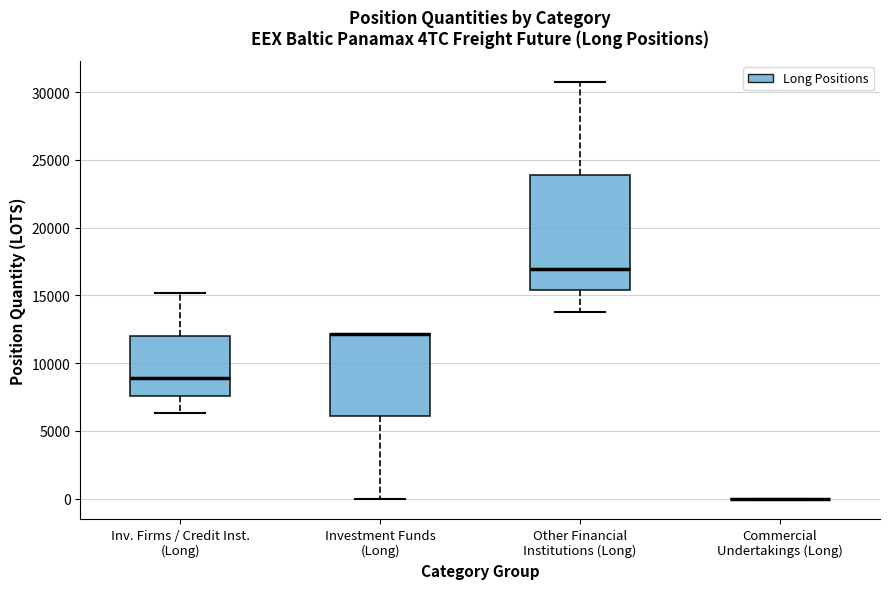

Reading left to right, transcribe this box plot: for each box, give where its median line is, the range the box spans, and where its two whiskers end, as read against the y-axis. The values are not printed on the chart, so give them approximately, as read against the axis.

Inv. Firms / Credit Inst. (Long): median 9000, box 7500 to 12000, whiskers 6500 to 15000
Investment Funds (Long): median 12000 (drawn on the box's upper edge), box 6000 to 12000, whiskers 0 to 12000
Other Financial Institutions (Long): median 17000, box 15500 to 24000, whiskers 14000 to 30500
Commercial Undertakings (Long): box collapsed to a line at 0, whiskers 0 to 0